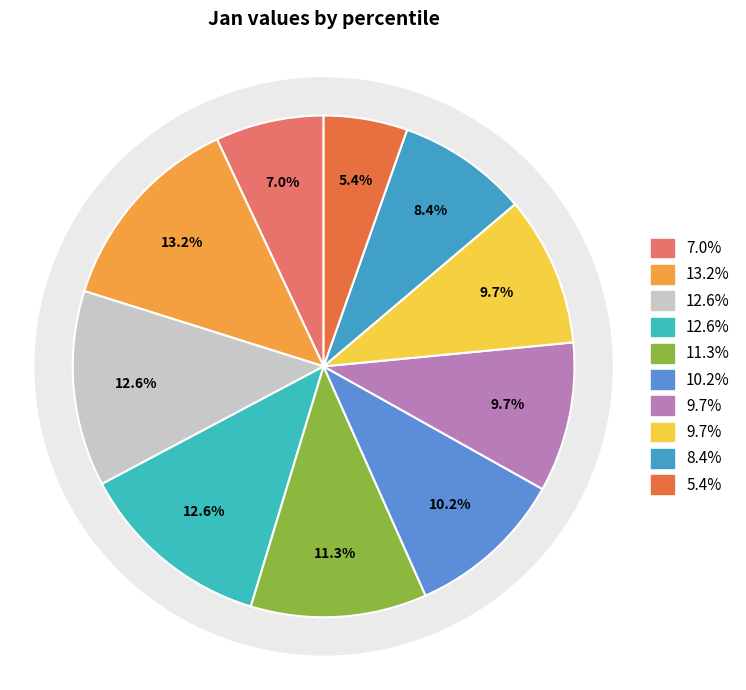

What percentage is the pct25 slice, to the nearest percent?

13%